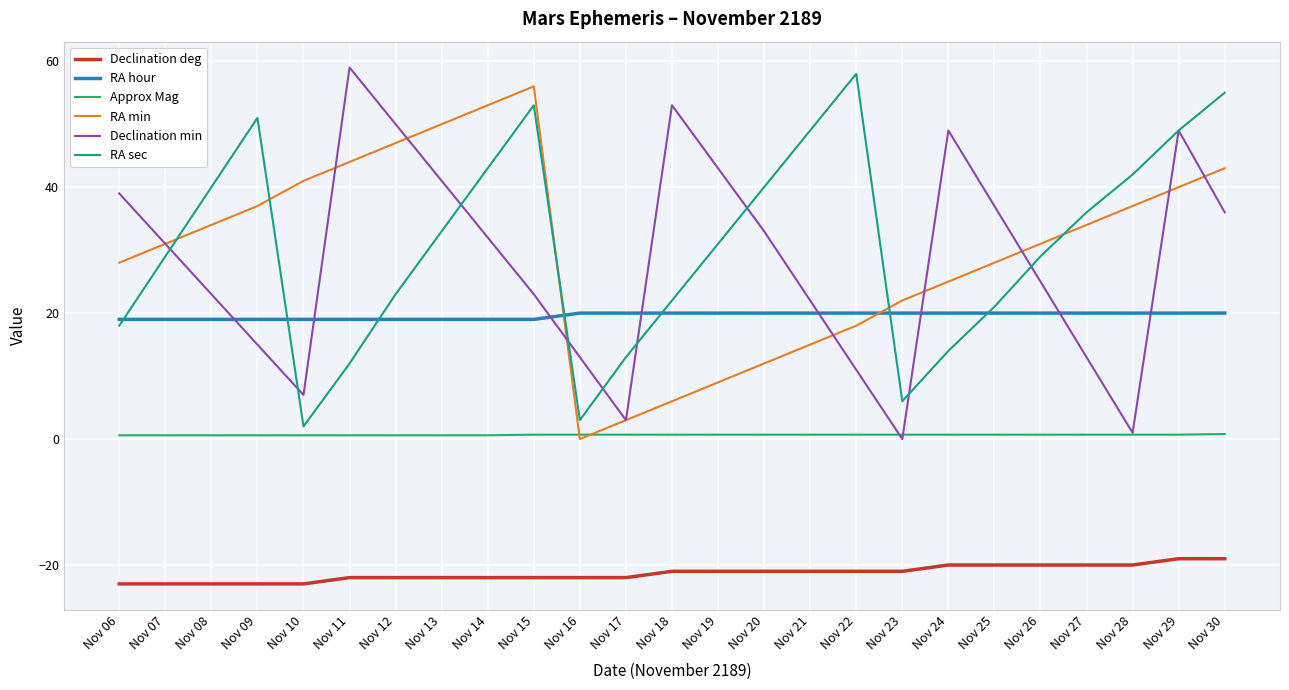

True or false: RA sec has a value of 46.9 at Nov 13.

False